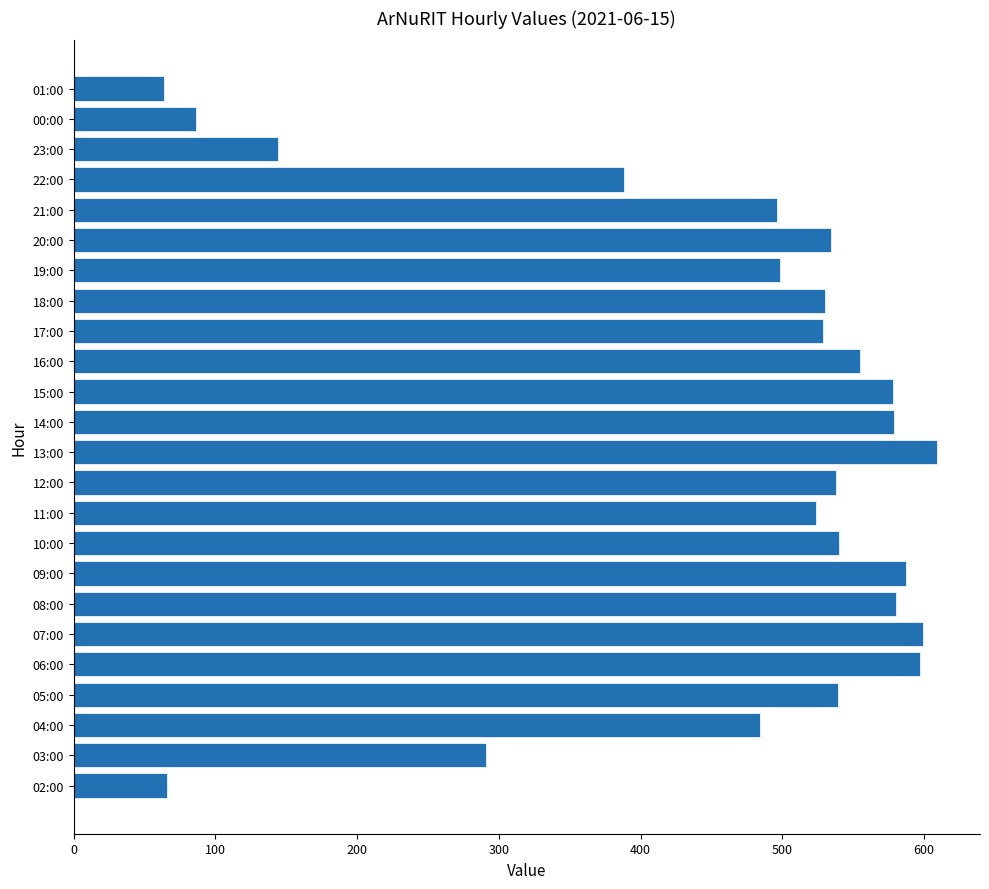

Which has a higher value, 12:00 or 19:00?

12:00